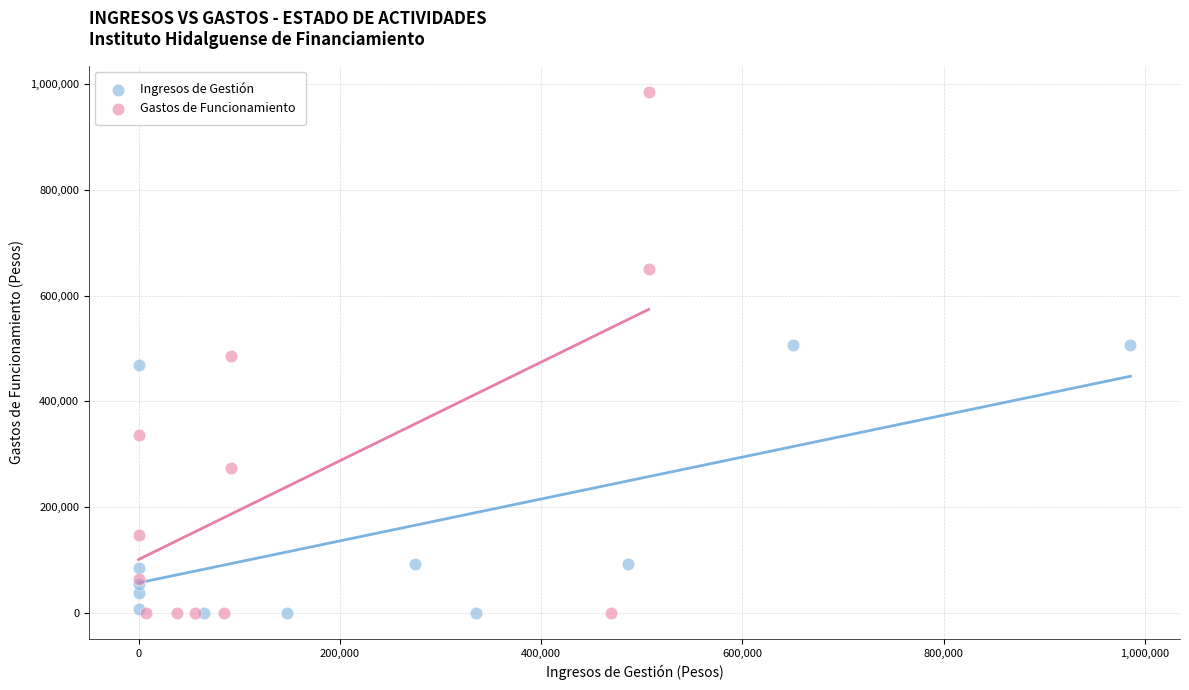

Which series has the largest Y range (max minus min)?

Gastos de Funcionamiento